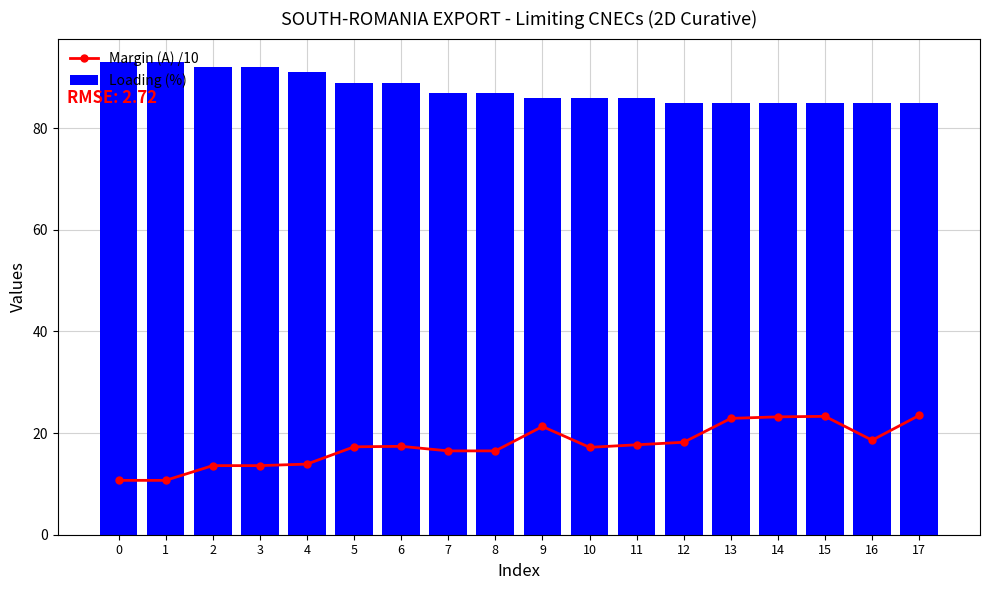

How many data points does each series have?

18